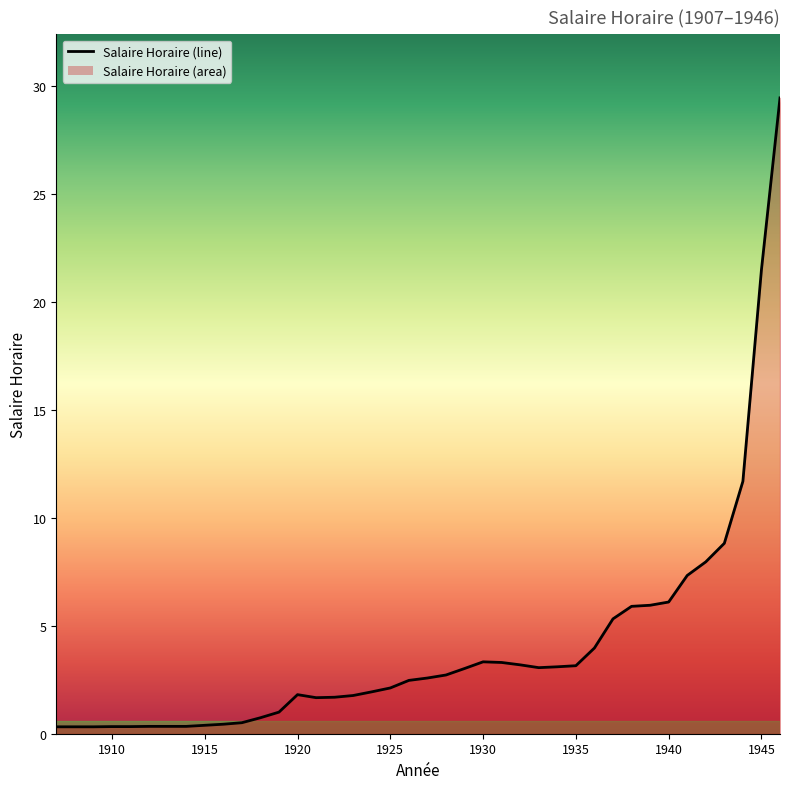

What is the difference between the maximum and minimum values?

29.1